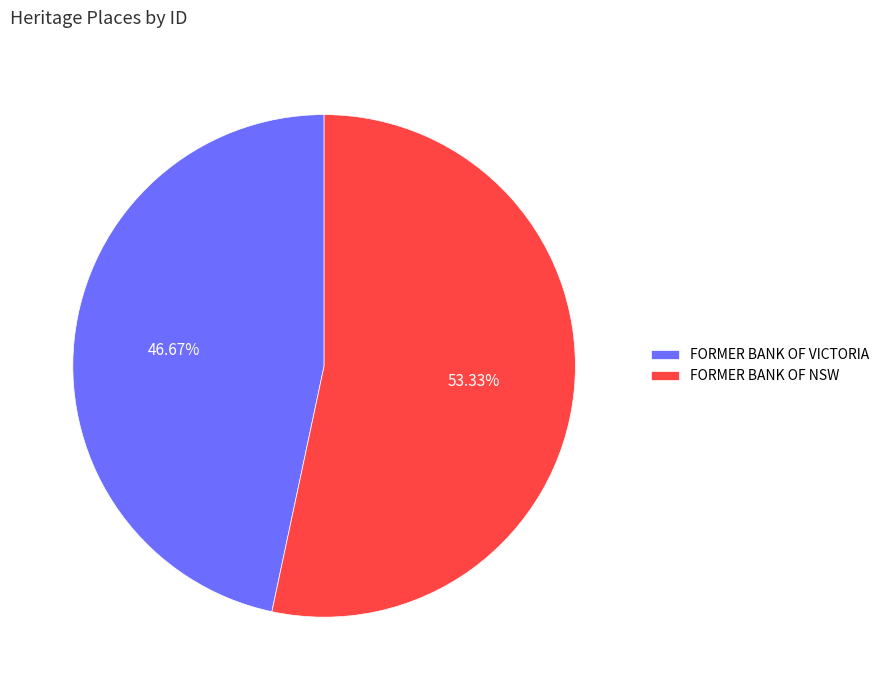

Which slice represents more than half of the pie?

FORMER BANK OF NSW